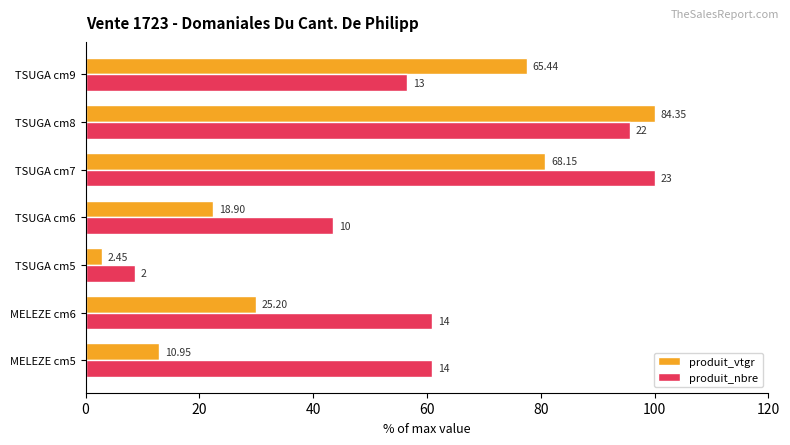

What are all the series names shown in the legend?

produit_vtgr, produit_nbre